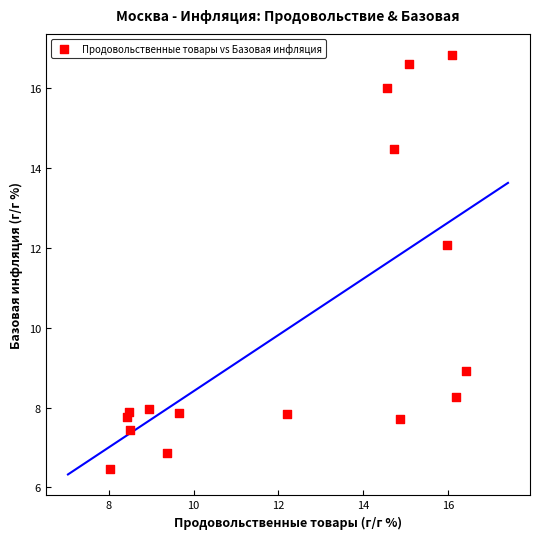

What Y value in the scatter plot is closest to 11?

12.1